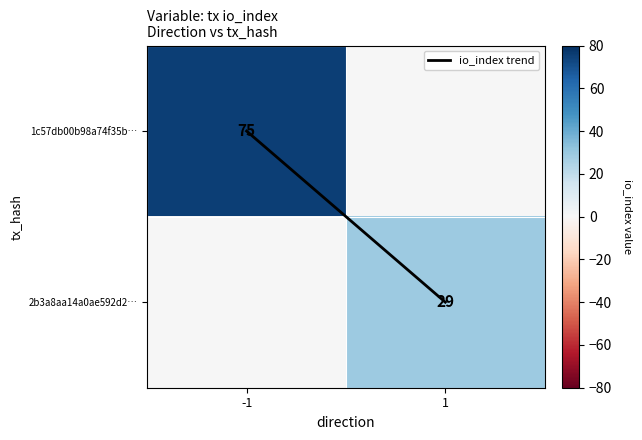

How many 1c57db00b98a74f35b… values are between 0 and 75?

2